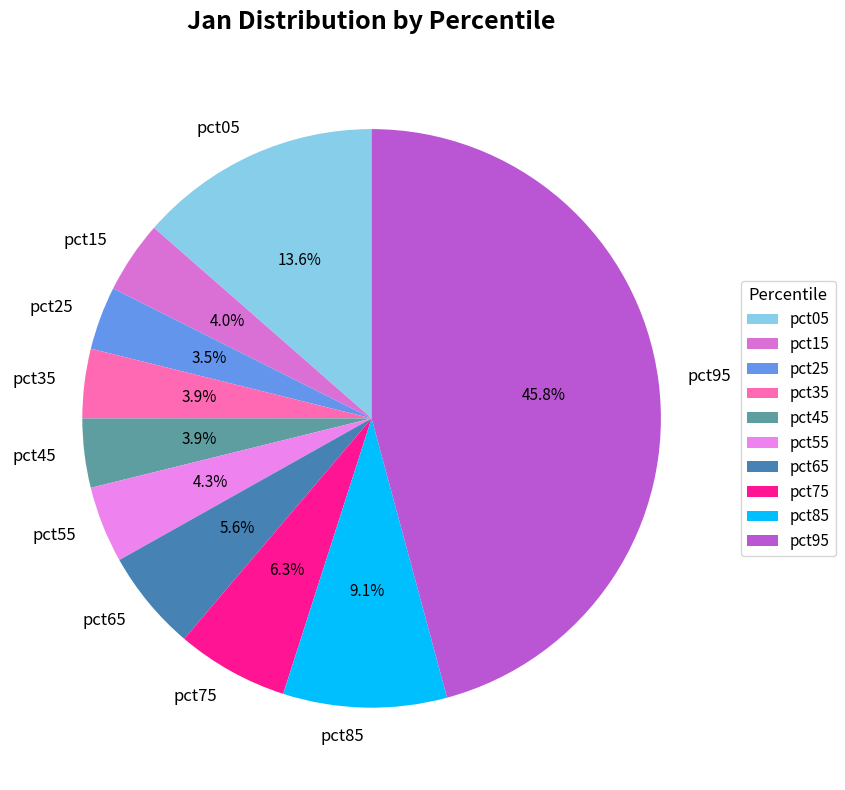

Do pct85 and pct65 together represent more than half of the pie?

No